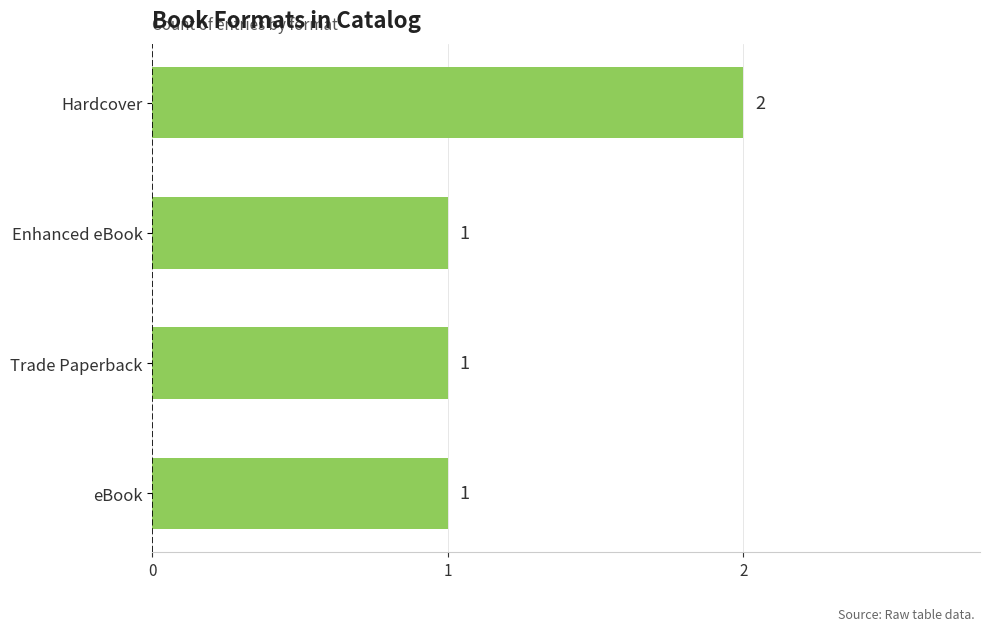

What is the label of the 4th bar from the top?

eBook